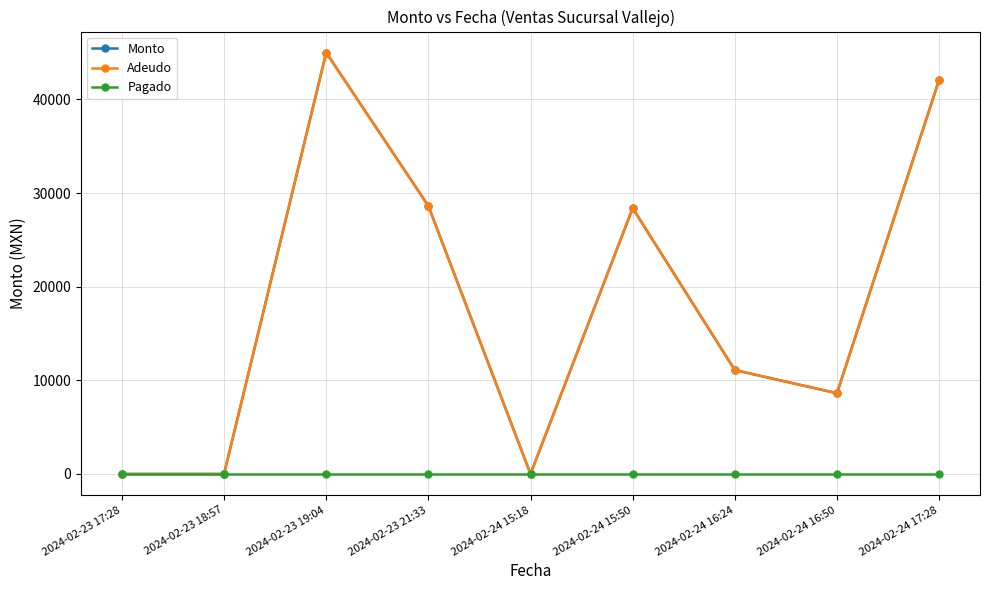

True or false: Pagado and Adeudo intersect in this chart.

False